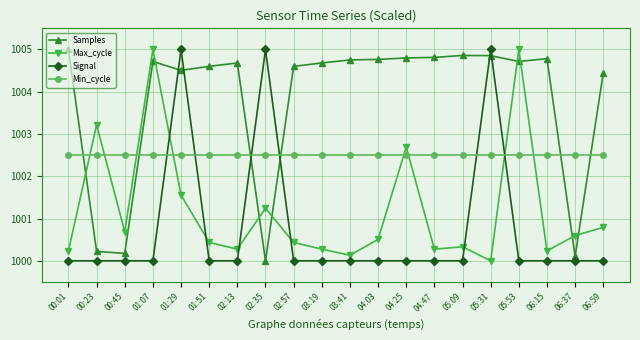

Between 03:41 and 04:25, which series saw the biggest shift?

Max_cycle